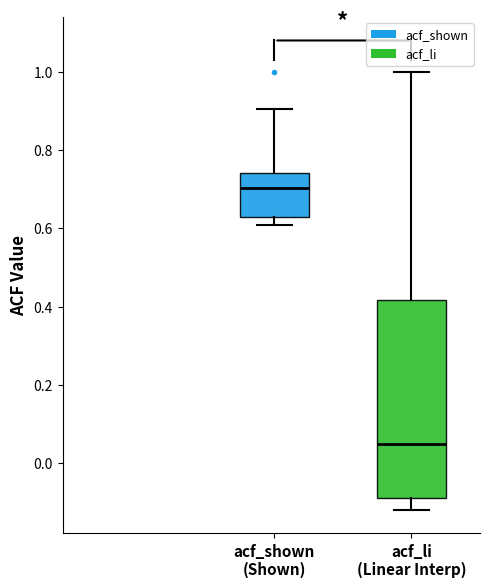

Reading left to right, transcribe this box plot: for each box, give where its median line is, the range the box spans, and where its two whiskers end, as read against the y-axis. The values are not printed on the chart, so give them approximately, as read against the axis.

acf_shown (Shown): median 0.70, box 0.64 to 0.74, whiskers 0.60 to 0.90
acf_li (Linear Interp): median 0.06, box -0.08 to 0.42, whiskers -0.12 to 1.00